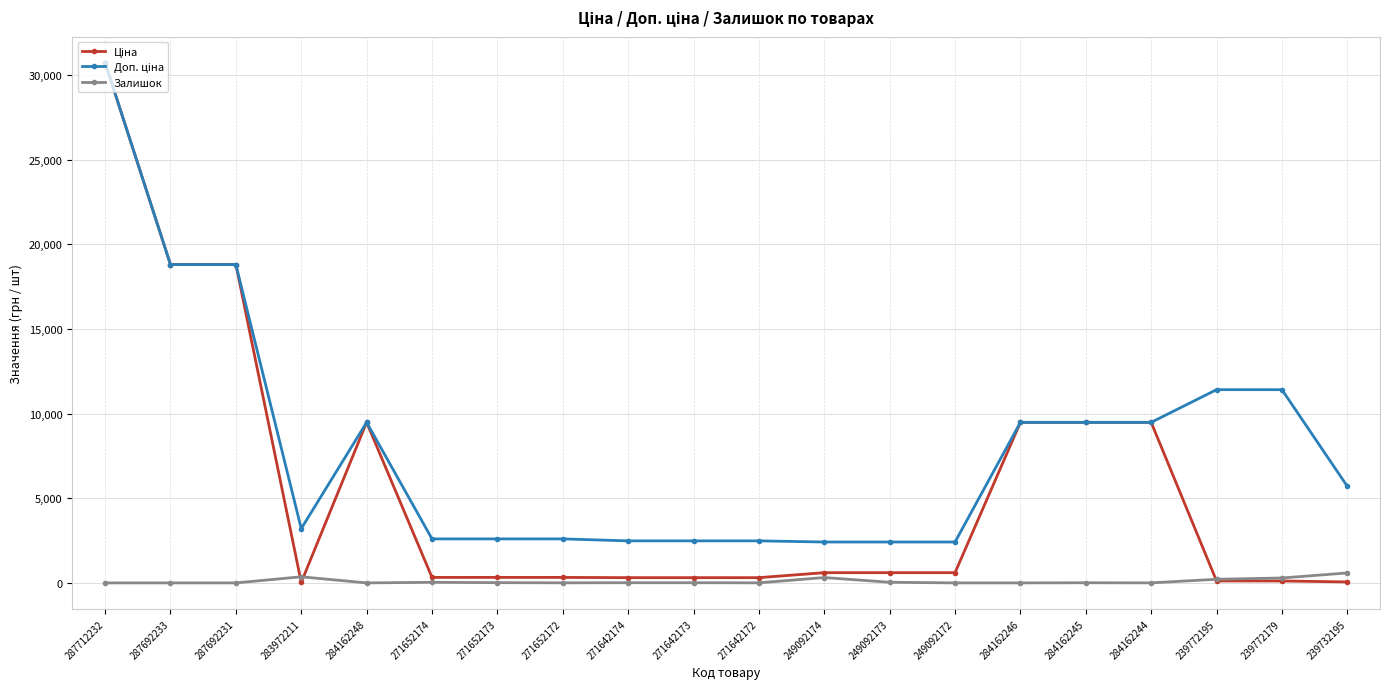

How many data points does each series have?

20